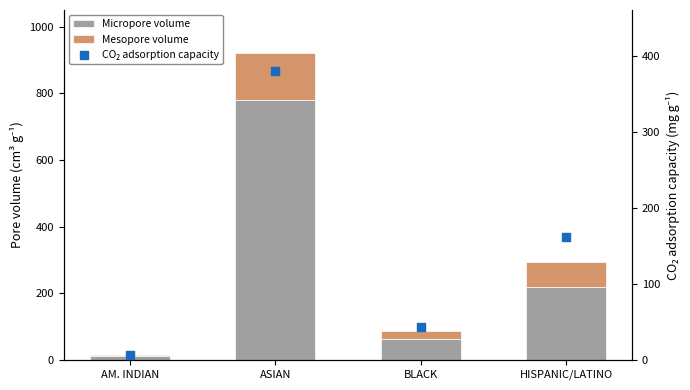

Which series has the largest total across all categories?

Micropore volume